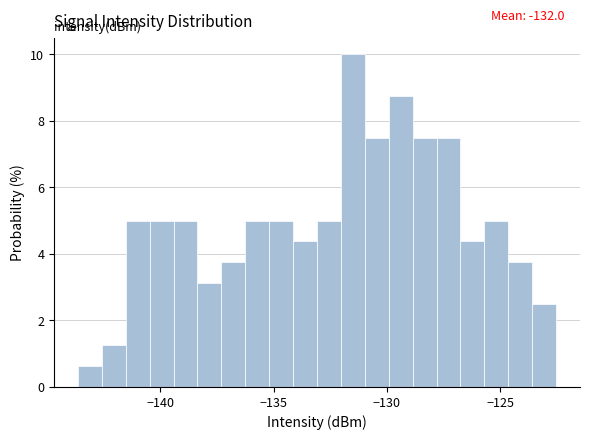

Around what value on the x-axis is the tallest bar? Give the approximate position of its centre, as read against the axis.

-131.5